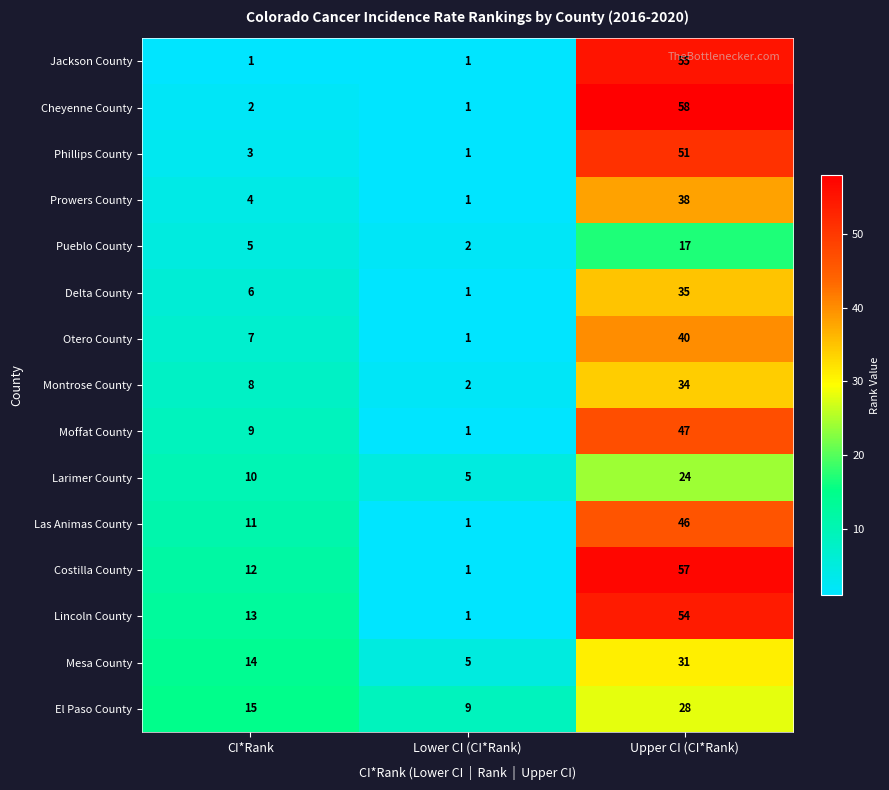

Rank the categories by Lincoln County value from lowest to highest.

Lower CI (CI*Rank), CI*Rank, Upper CI (CI*Rank)